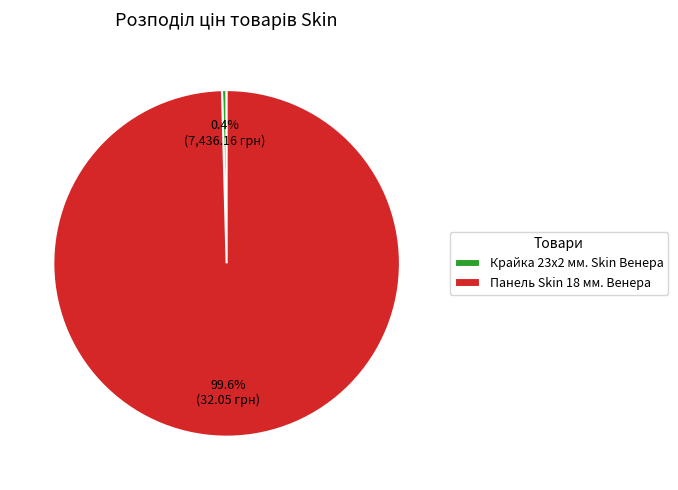

True or false: Крайка 23x2 мм. Skin Венера accounts for 7% of the total.

False